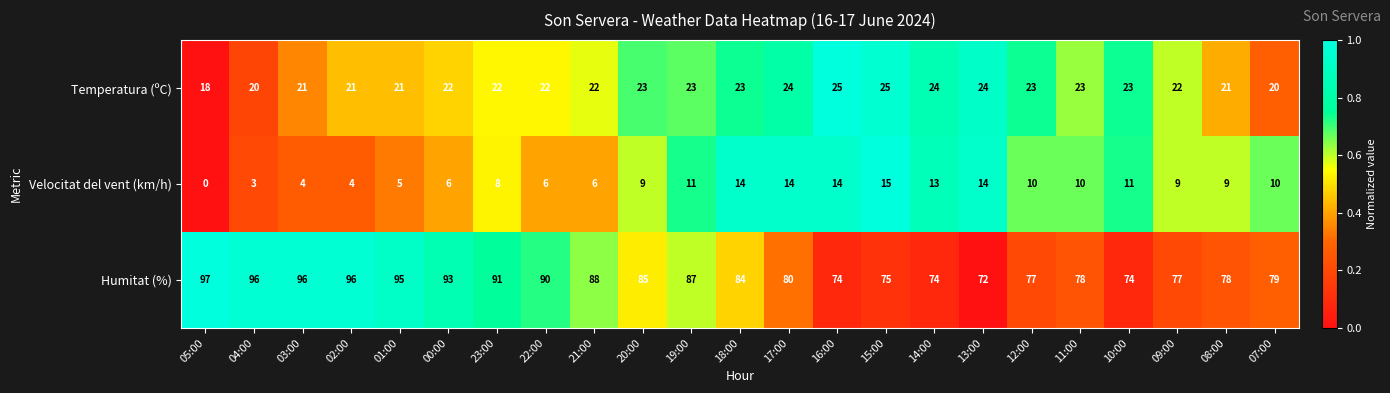

True or false: Velocitat del vent (km/h) has a value of 6 at 22:00.

True